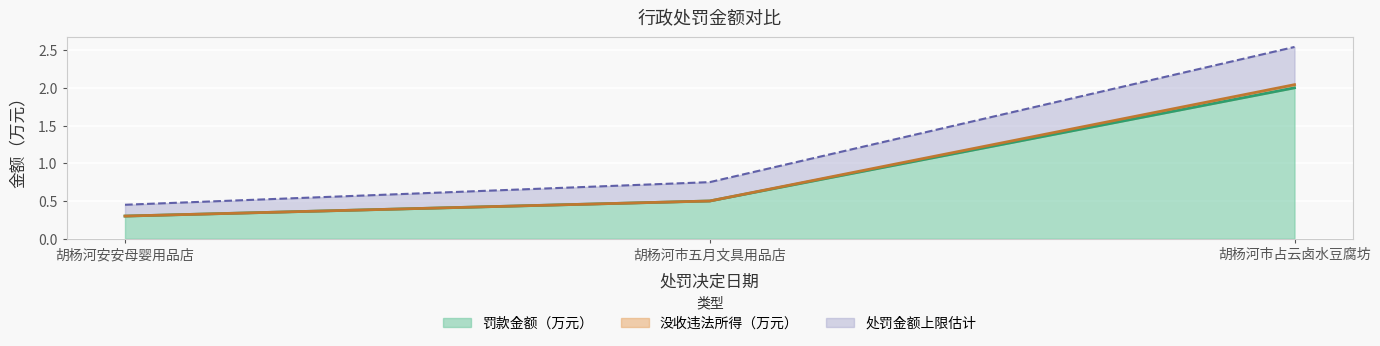

What is the lowest value of the 没收违法所得（万元） series?

0.3